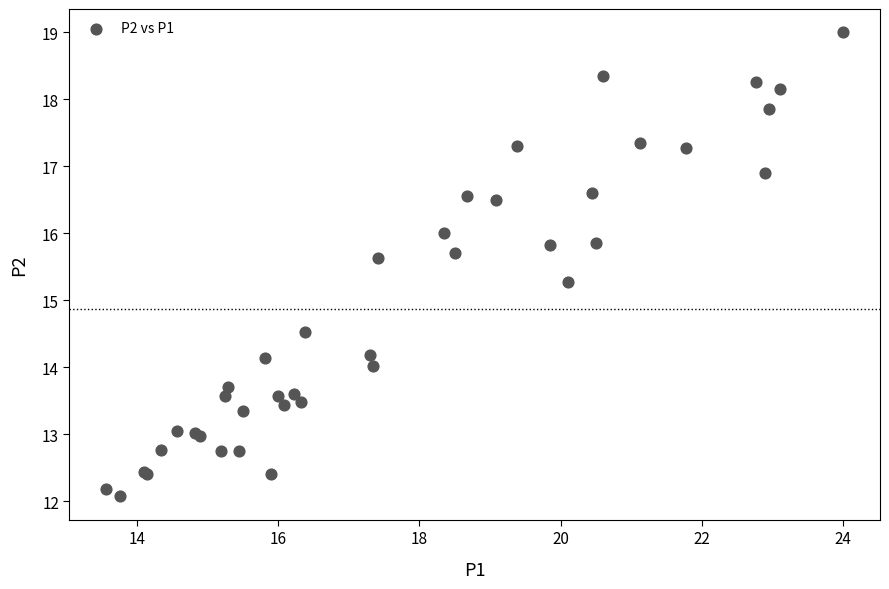

What Y value in the scatter plot is closest to 15?

15.3